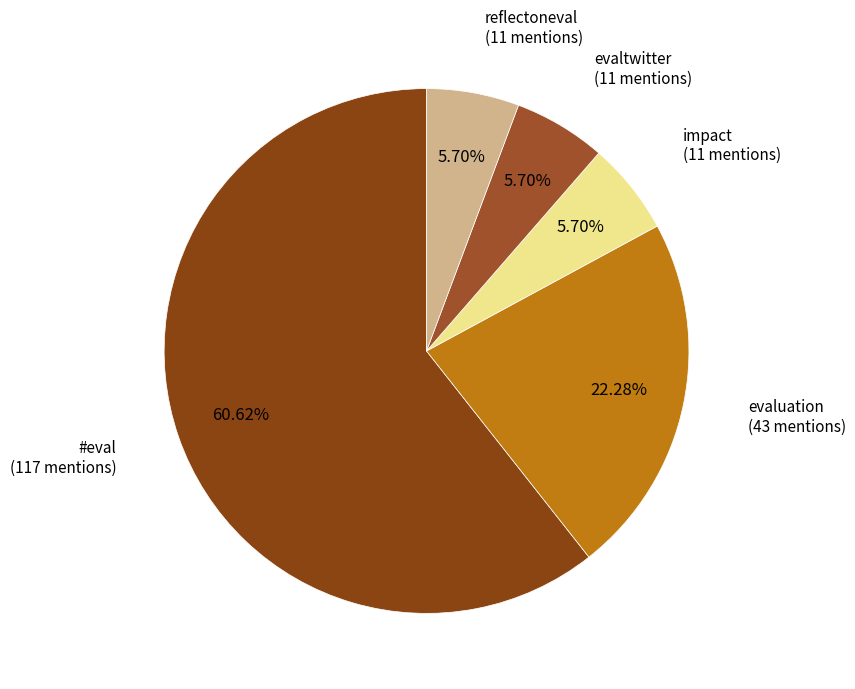

Is the sum of reflectoneval and evaltwitter greater than half?

No